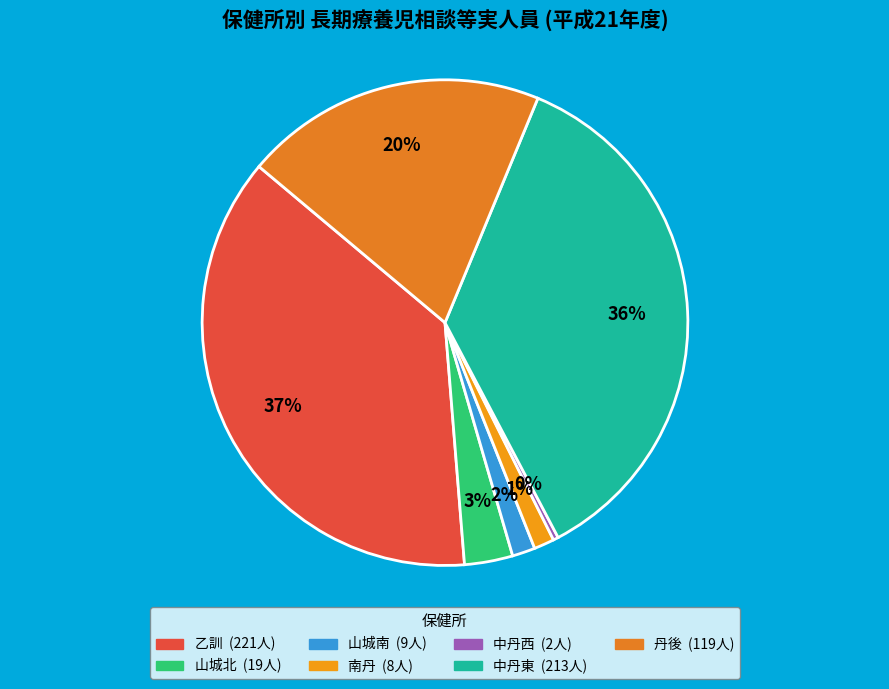

What percentage is the 中丹東 slice, to the nearest percent?

36%